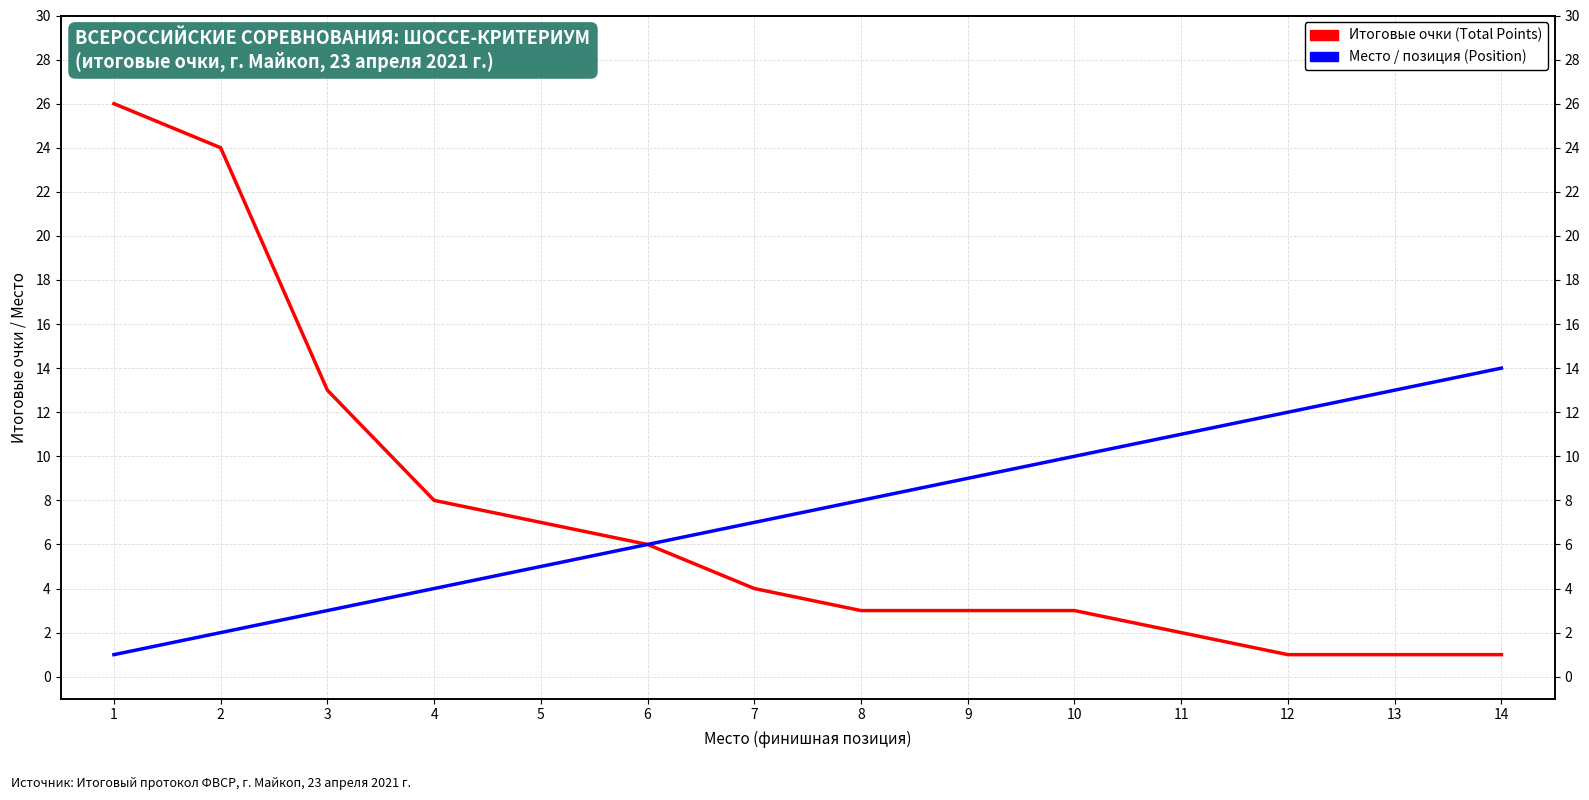

Reading left to right, what are all the values shown in this chart?

Итоговые очки (Total Points): 1=26	2=24	3=13	4=8	5=7	6=6	7=4	8=3	9=3	10=3	11=2	12=1	13=1	14=1
Место (Position): 1=1	2=2	3=3	4=4	5=5	6=6	7=7	8=8	9=9	10=10	11=11	12=12	13=13	14=14